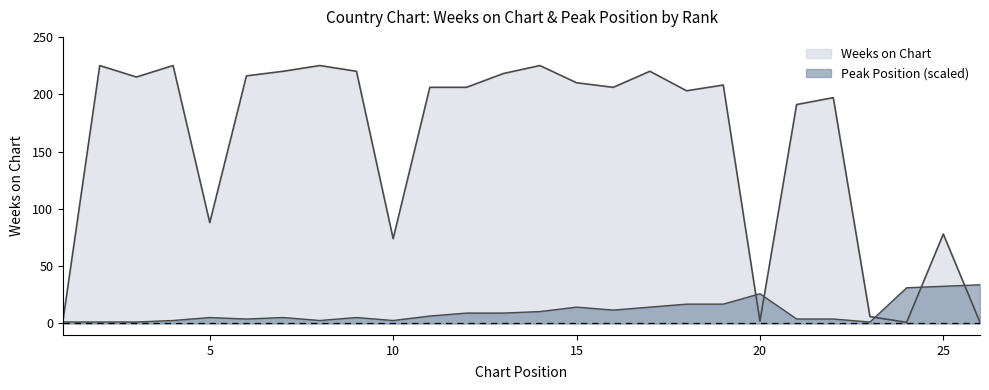

After their last crossing, which series has the higher values: Weeks on Chart or Peak Position?

Peak Position